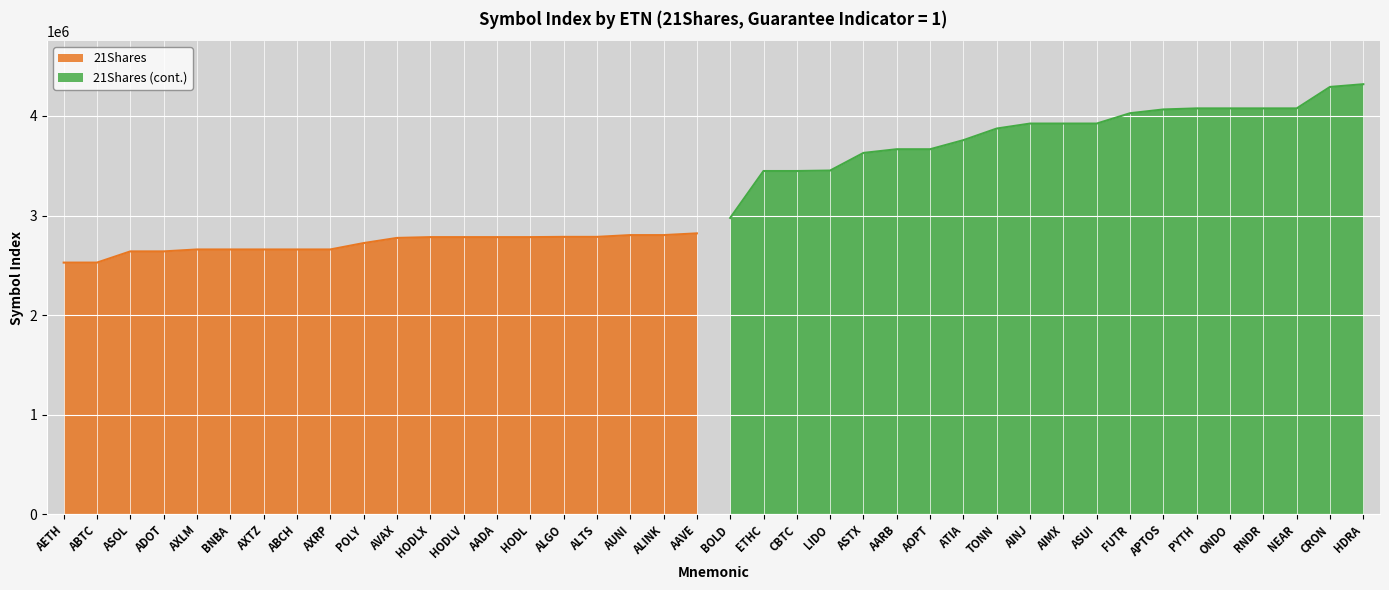

True or false: 21Shares has a value of 2659676 at BNBA.

True